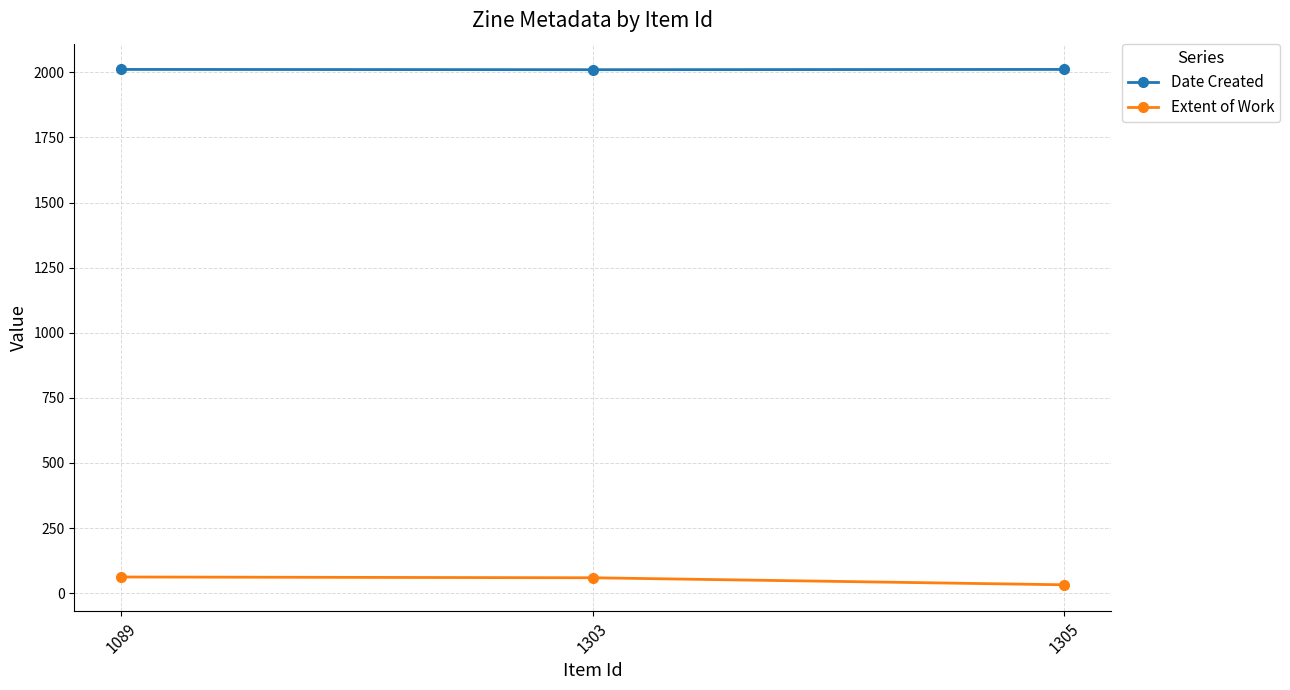

What is the sum of all Date Created values?

6032